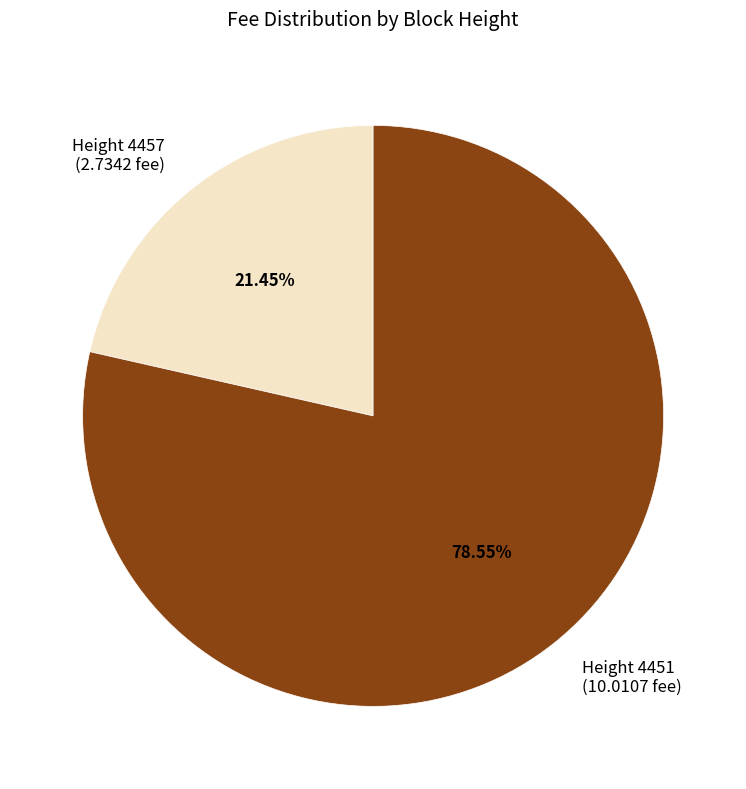

Approximately how many times larger is the value at Height 4451 (10.0107 fee) compared to Height 4457 (2.7342 fee)?

3.7